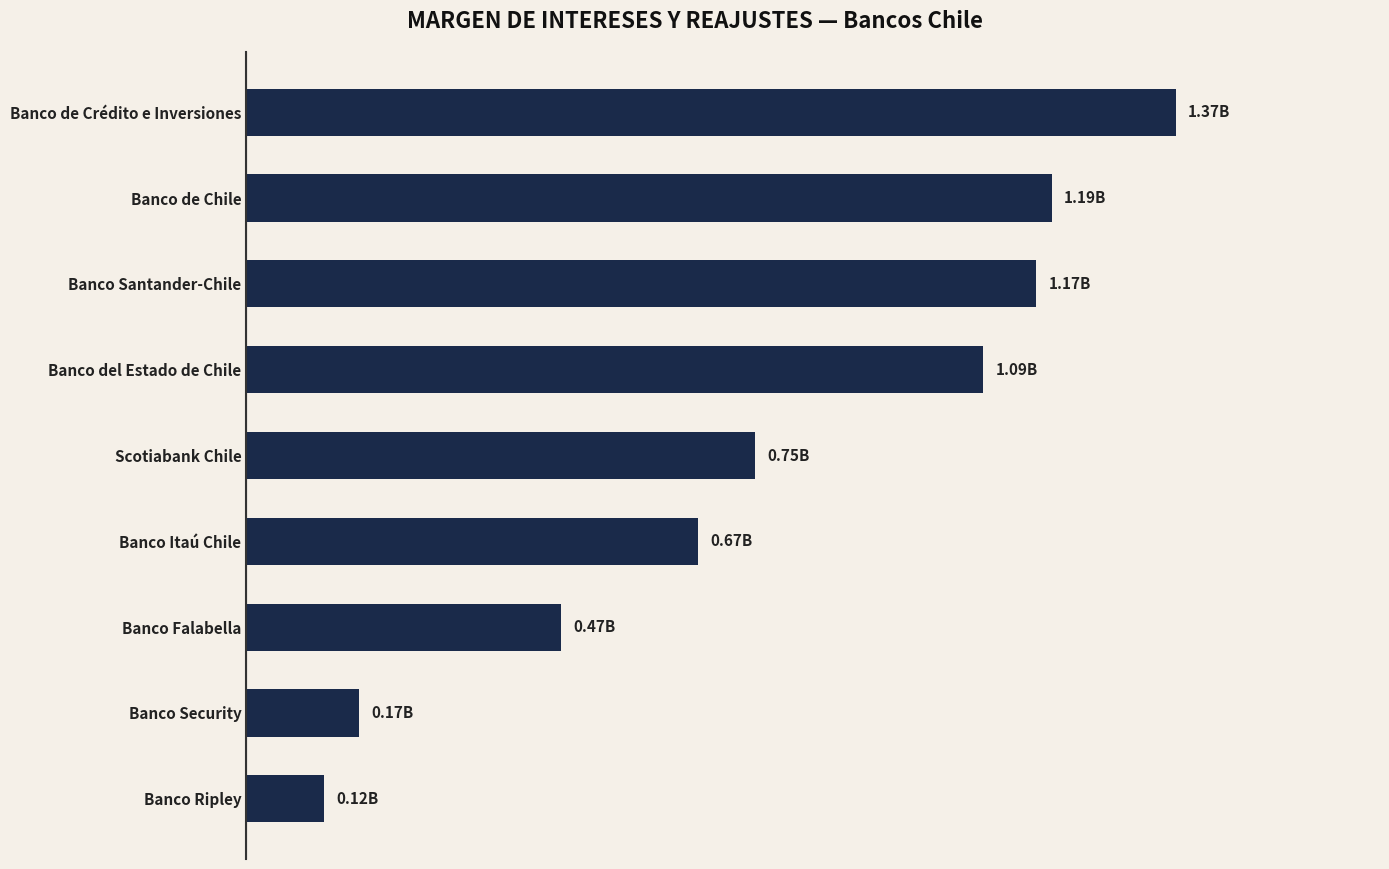

Are the bars horizontal?

Yes